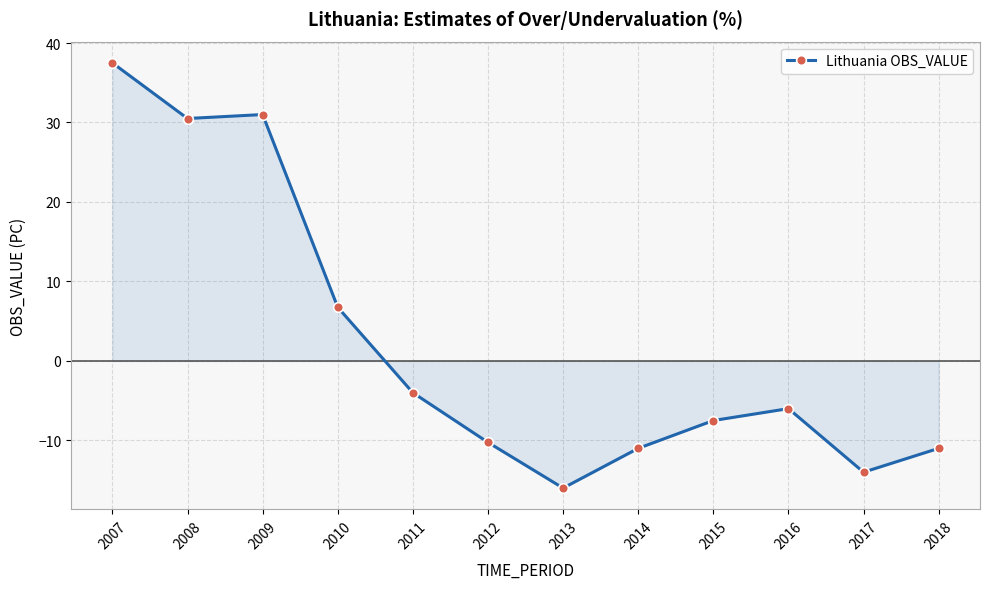

What is the smallest value displayed?

-16.0